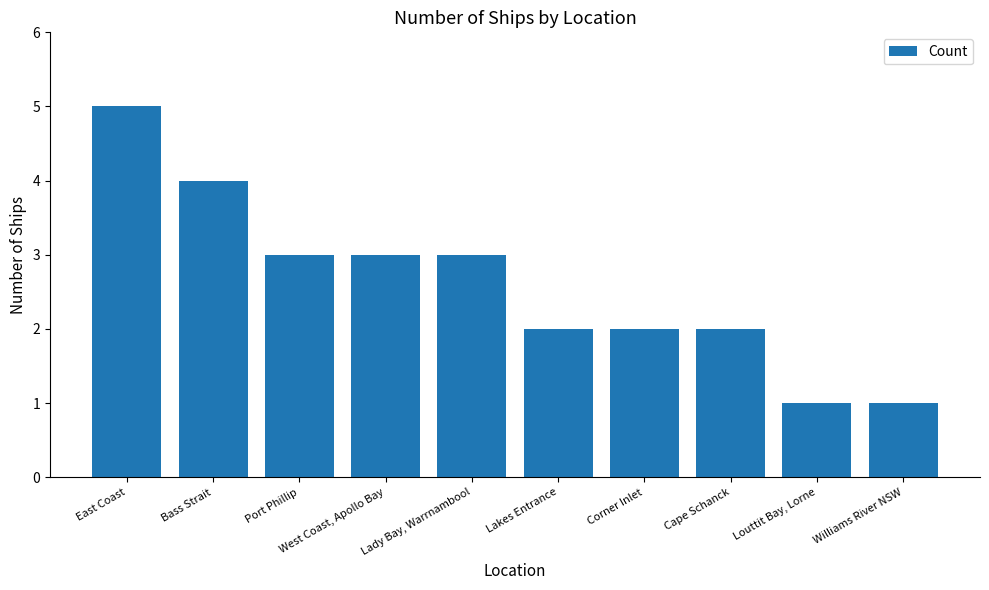

What is the sum of the values at Bass Strait and Corner Inlet?

6